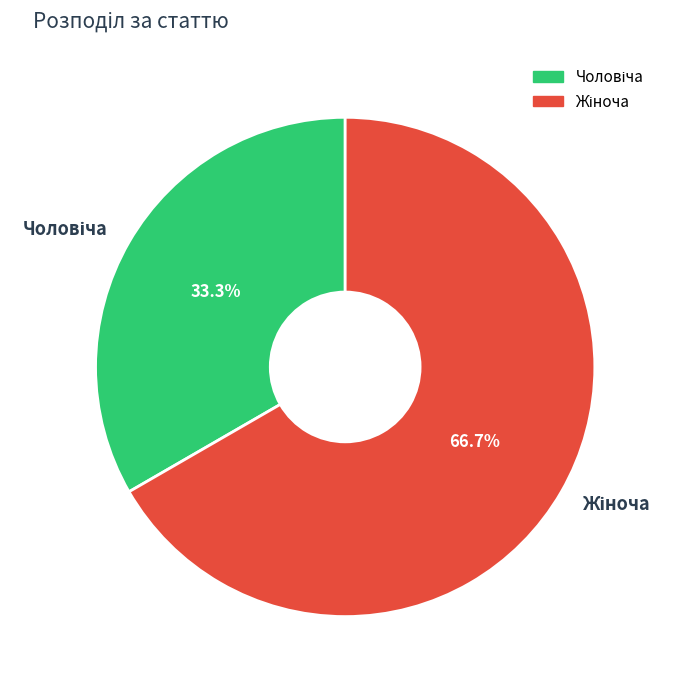

Is there a majority slice in this chart?

Yes